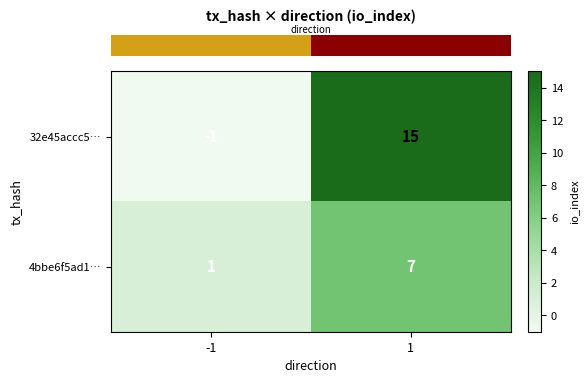

Rank the series at 1 from lowest to highest value.

4bbe6f5ad1…, 32e45accc5…